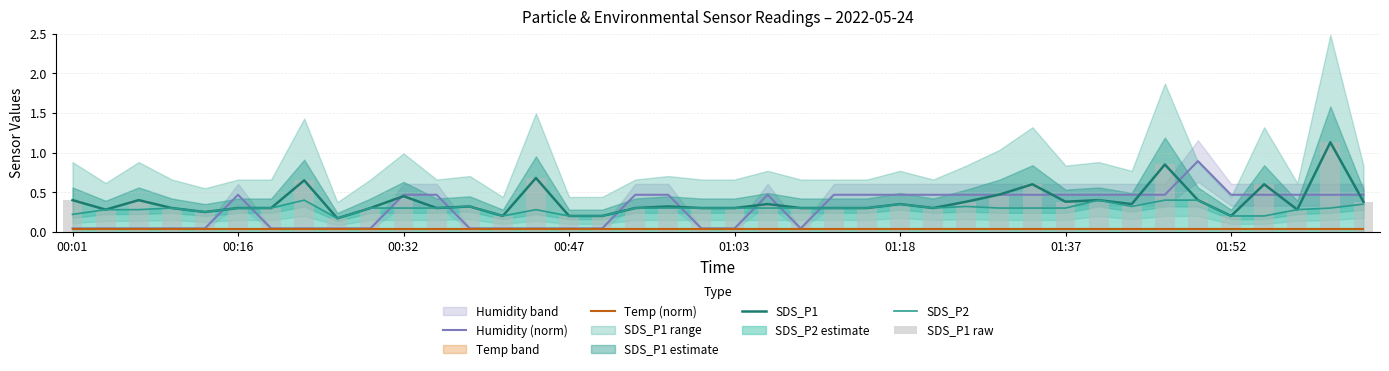

Does the chart contain any negative values?

No